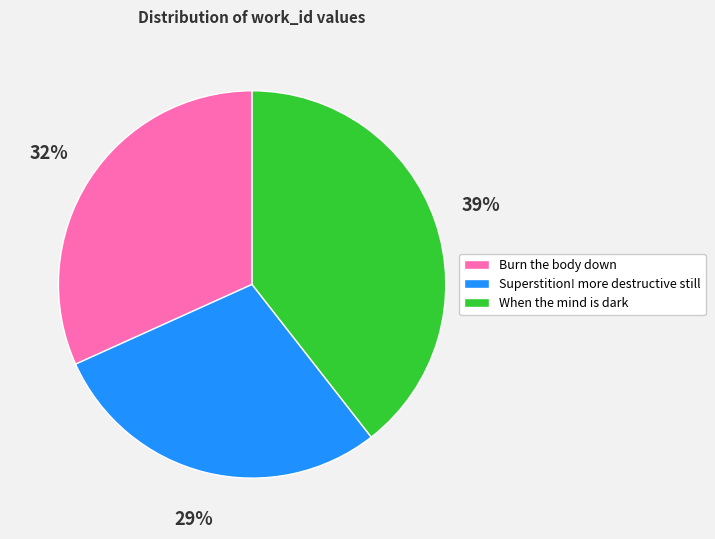

Count the number of slices in the pie.

3